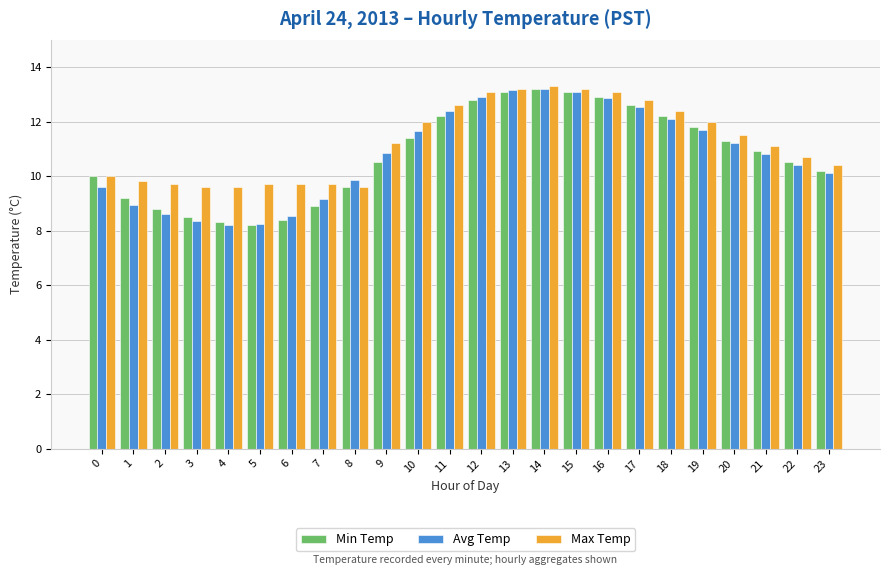

What is the total value across all series at 16?

38.9